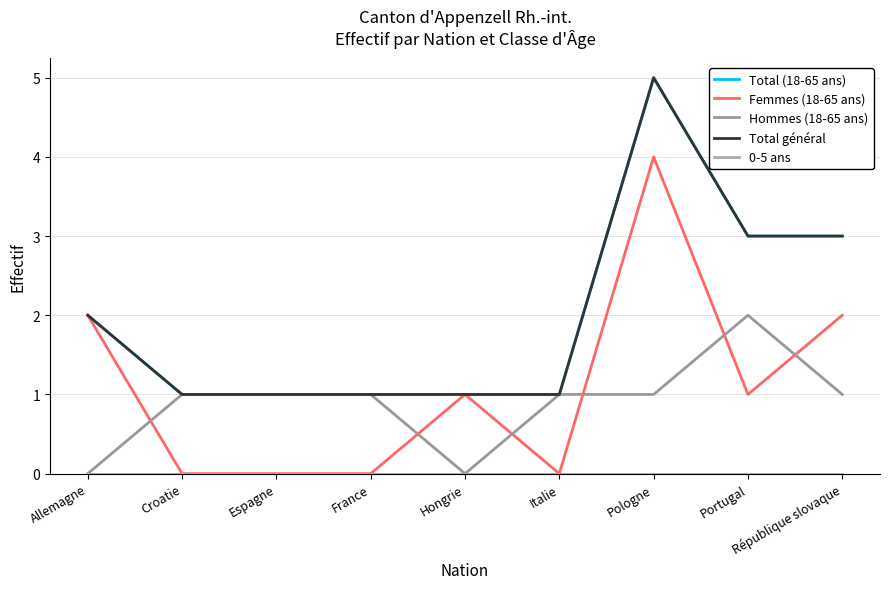

At which label does 0-5 ans reach its peak?

Allemagne